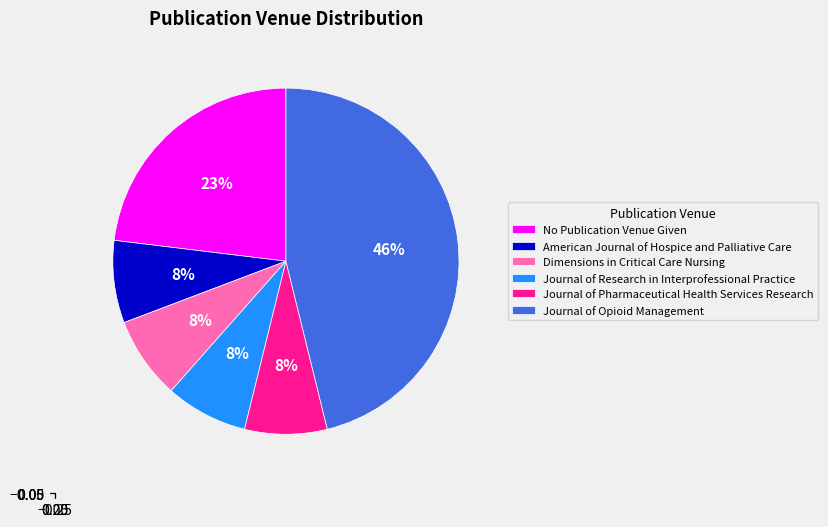

To the nearest percent, what portion does No Publication Venue Given represent?

23%